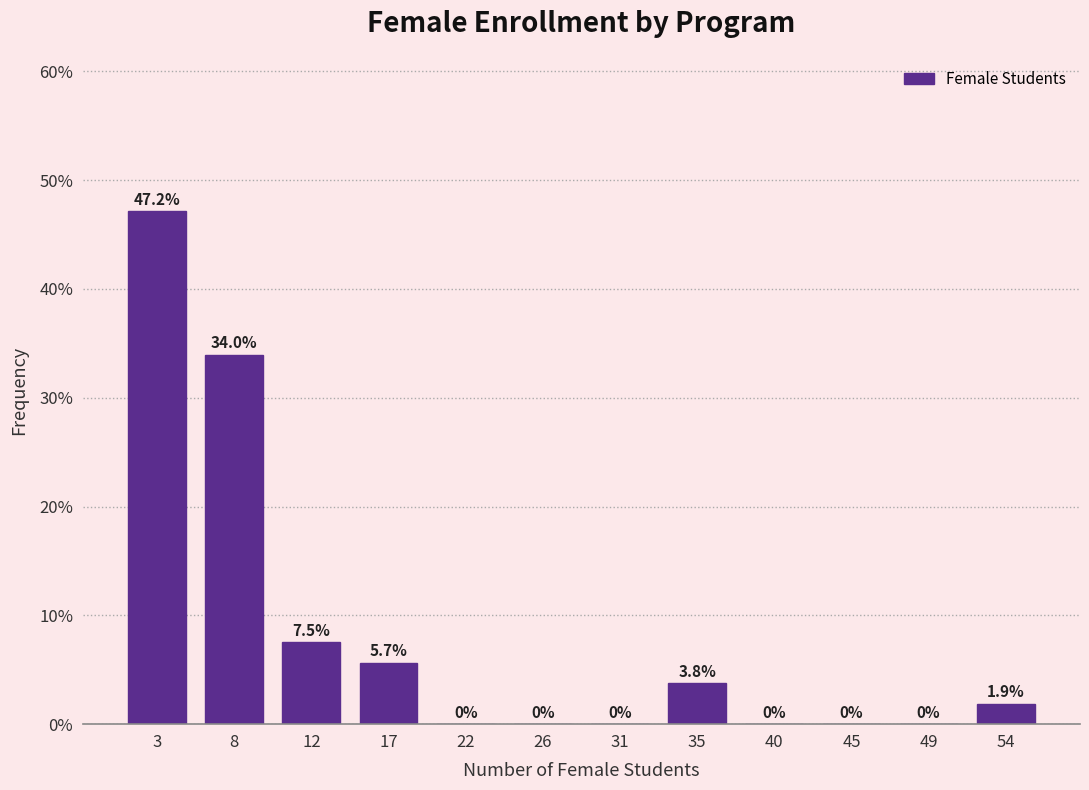

Reading left to right, what are all the values shown in this chart?

3=47.2	8=34.0	12=7.5	17=5.7	22=0.0	26=0.0	31=0.0	35=3.8	40=0.0	45=0.0	49=0.0	54=1.9